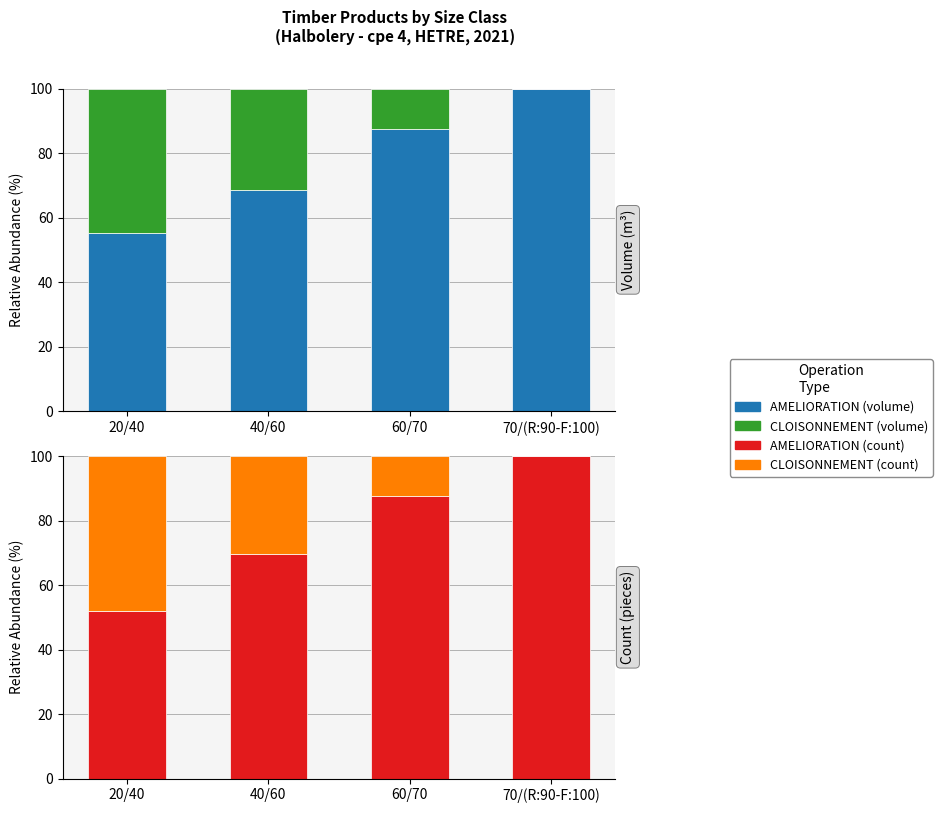

True or false: CLOISONNEMENT (count) has a value of 30.4 at 40/60.

True